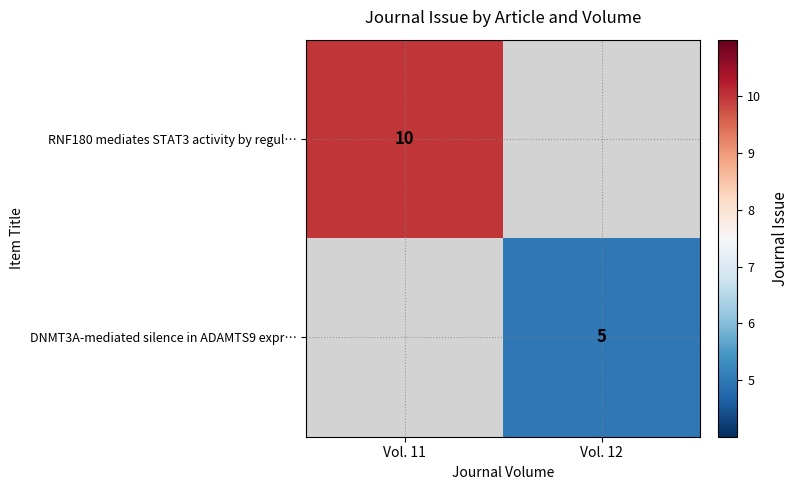

How many data points does each series have?

2